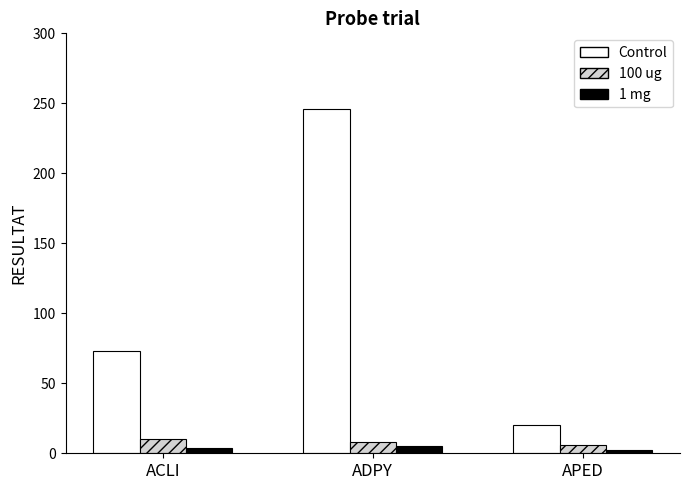

Which series has the widest spread of values?

Control